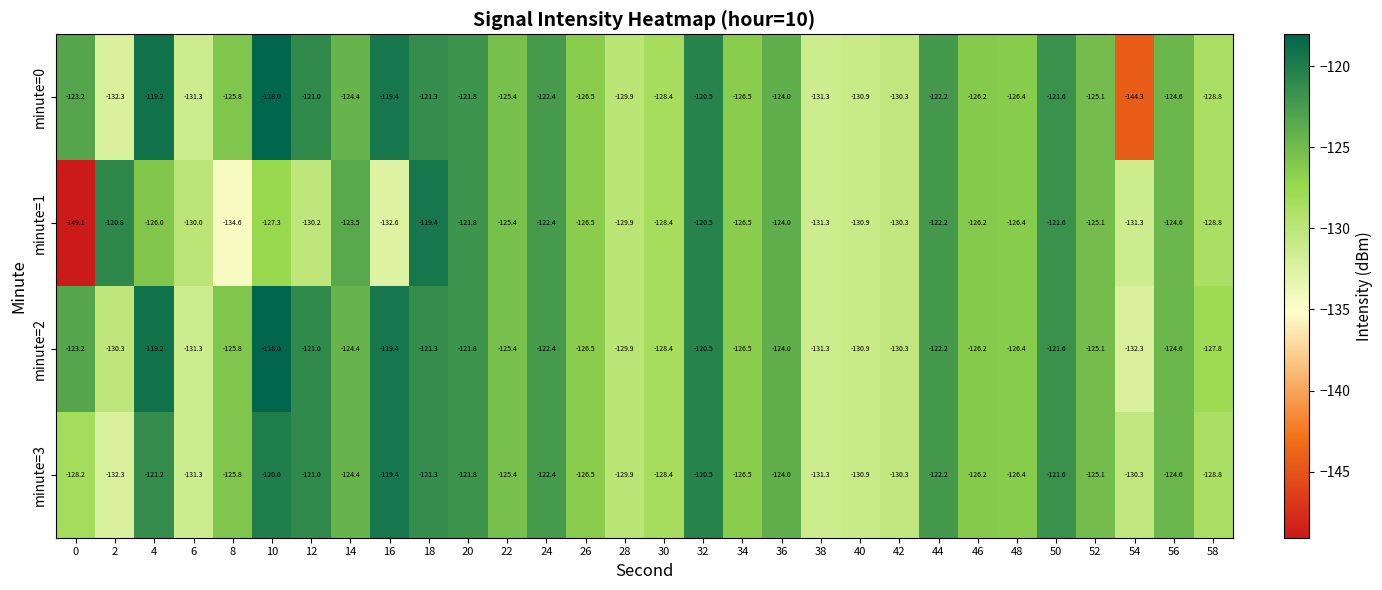

Which series has the largest total across all categories?

minute=2